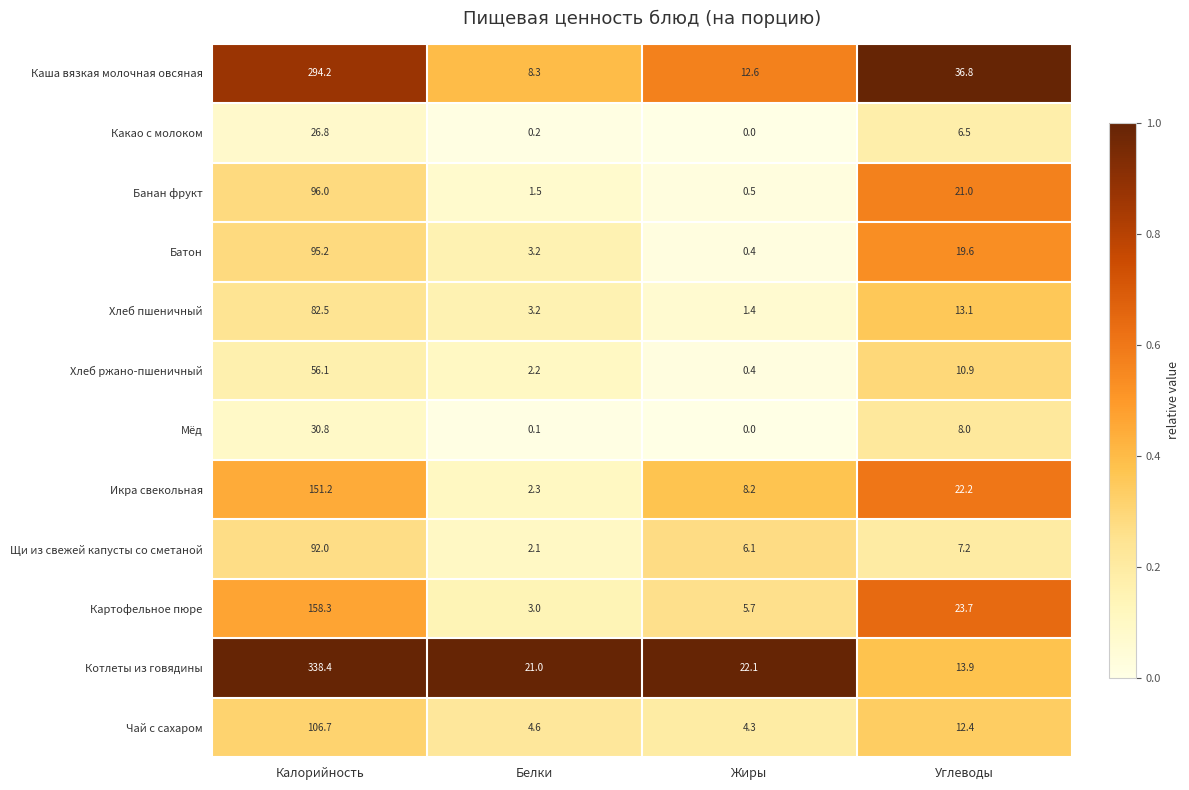

What is the difference between the maximum and minimum values in the Икра свекольная series?

148.9